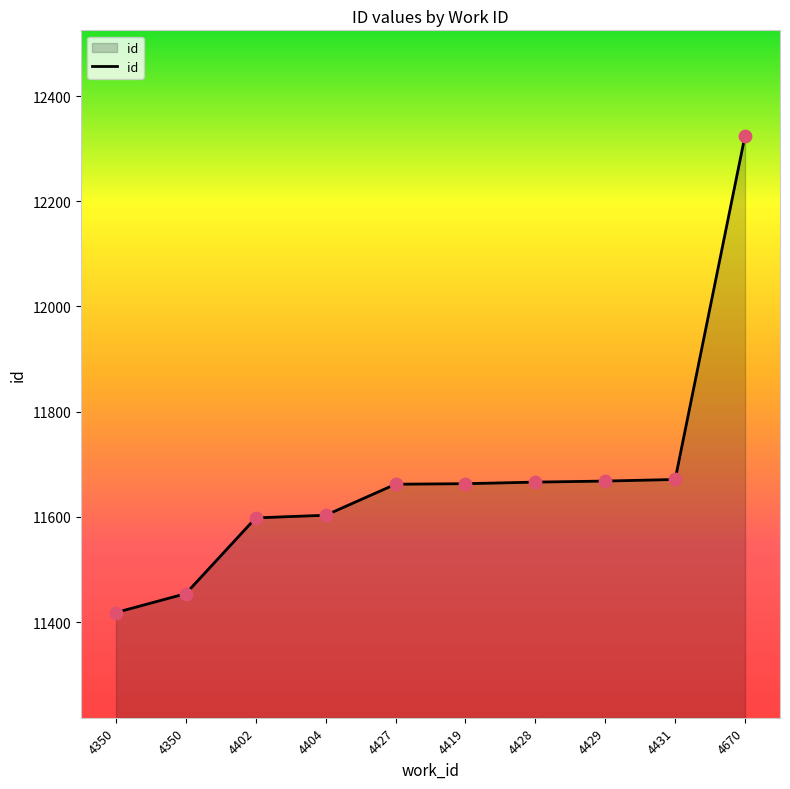

What is the ratio of the value at 4402 to the value at 4350?

1.0